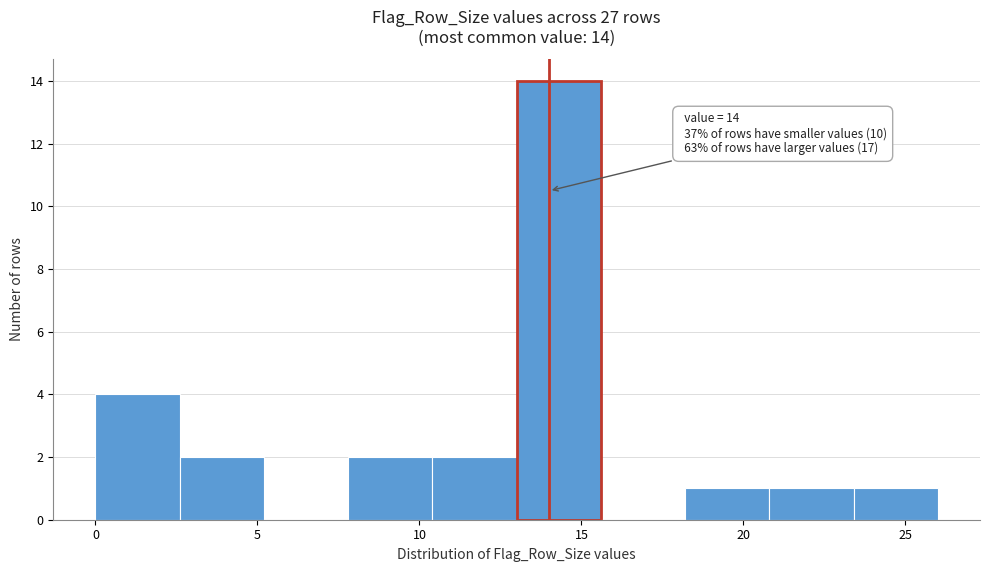

Over which range of the x-axis is the bar tallest?

13.0 to 15.6